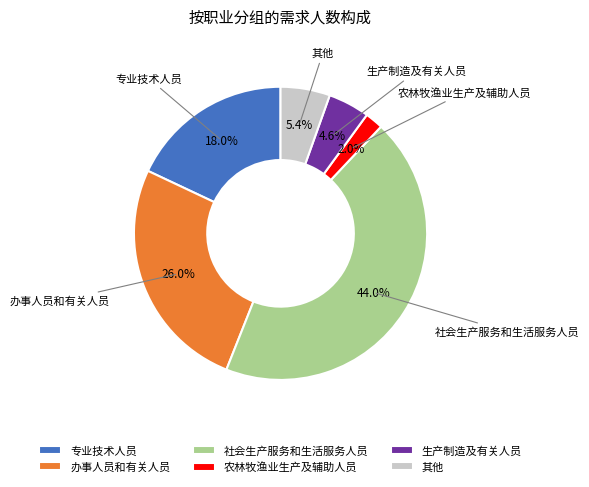

Is it true that 生产制造及有关人员 is 5% of the pie?

True